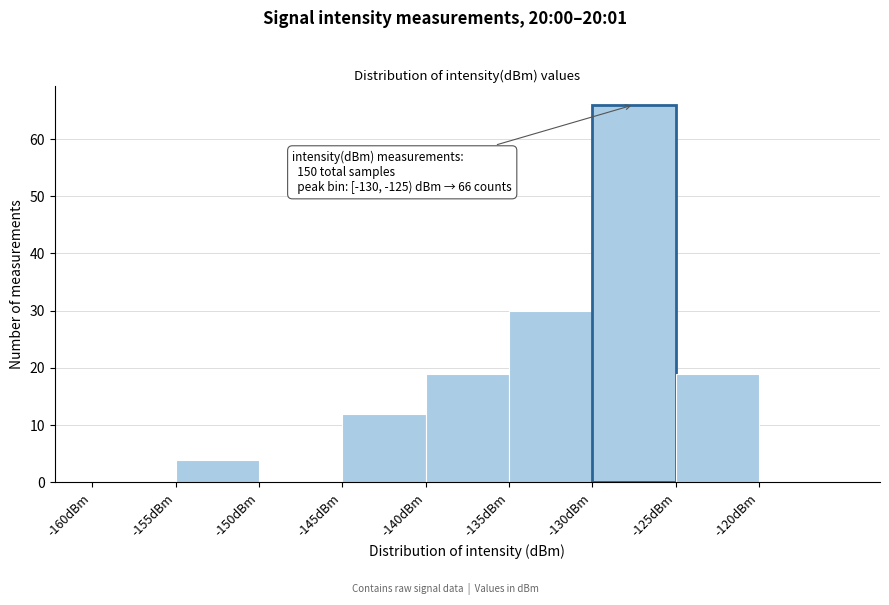

Over which range of the x-axis is the bar tallest?

-130 to -125